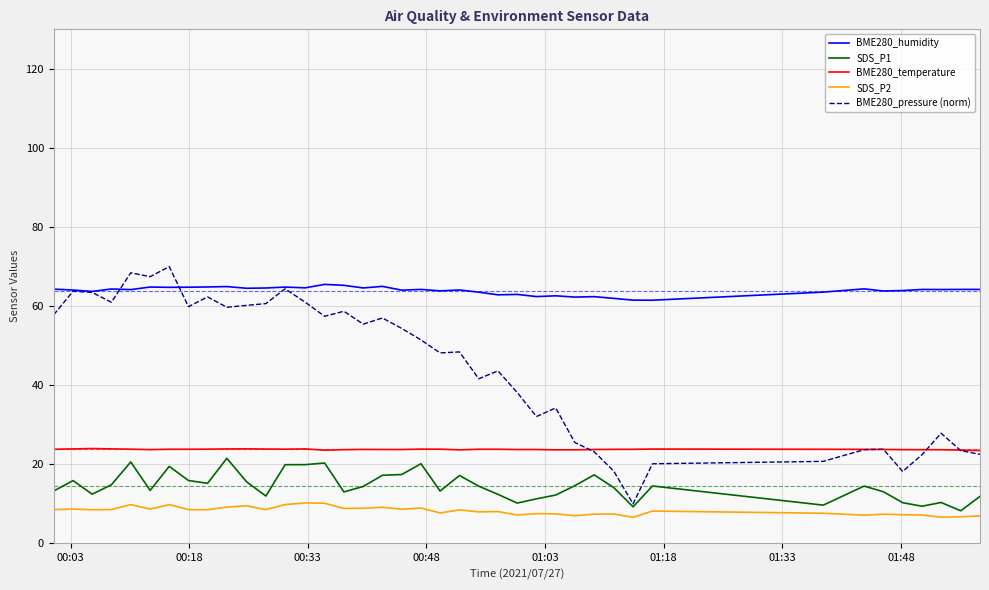

What is the smallest value displayed?

6.6